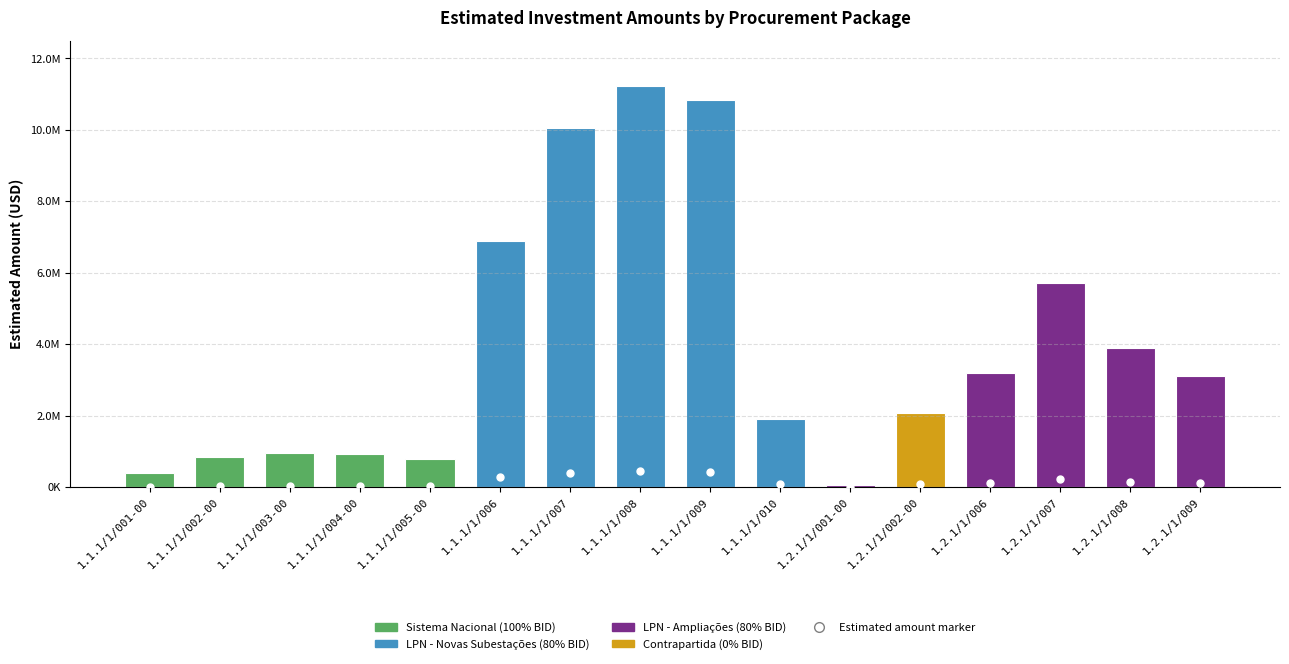

Reading right to left, what are all the values shown in this chart?

Comp. 1 - Estimated Amount (USD): 1.2.1/1/009=3123147.5	1.2.1/1/008=3905491.4	1.2.1/1/007=5725070.0	1.2.1/1/006=3185704.3	1.2.1/1/002-00=2074902.5	1.2.1/1/001-00=71051.7	1.1.1/1/010=1920000.0	1.1.1/1/009=10837474.9	1.1.1/1/008=11222974.8	1.1.1/1/007=10059112.9	1.1.1/1/006=6889862.4	1.1.1/1/005-00=799200.0	1.1.1/1/004-00=932000.0	1.1.1/1/003-00=947755.3	1.1.1/1/002-00=832575.2	1.1.1/1/001-00=389284.7
BID %: 1.2.1/1/009=0.8	1.2.1/1/008=0.8	1.2.1/1/007=0.8	1.2.1/1/006=0.8	1.2.1/1/002-00=0.0	1.2.1/1/001-00=0.8	1.1.1/1/010=0.8	1.1.1/1/009=0.8	1.1.1/1/008=0.8	1.1.1/1/007=0.8	1.1.1/1/006=0.8	1.1.1/1/005-00=1.0	1.1.1/1/004-00=1.0	1.1.1/1/003-00=1.0	1.1.1/1/002-00=1.0	1.1.1/1/001-00=1.0
Contrapartida %: 1.2.1/1/009=0.2	1.2.1/1/008=0.2	1.2.1/1/007=0.2	1.2.1/1/006=0.2	1.2.1/1/002-00=1.0	1.2.1/1/001-00=0.2	1.1.1/1/010=0.2	1.1.1/1/009=0.2	1.1.1/1/008=0.2	1.1.1/1/007=0.2	1.1.1/1/006=0.2	1.1.1/1/005-00=0.0	1.1.1/1/004-00=0.0	1.1.1/1/003-00=0.0	1.1.1/1/002-00=0.0	1.1.1/1/001-00=0.0